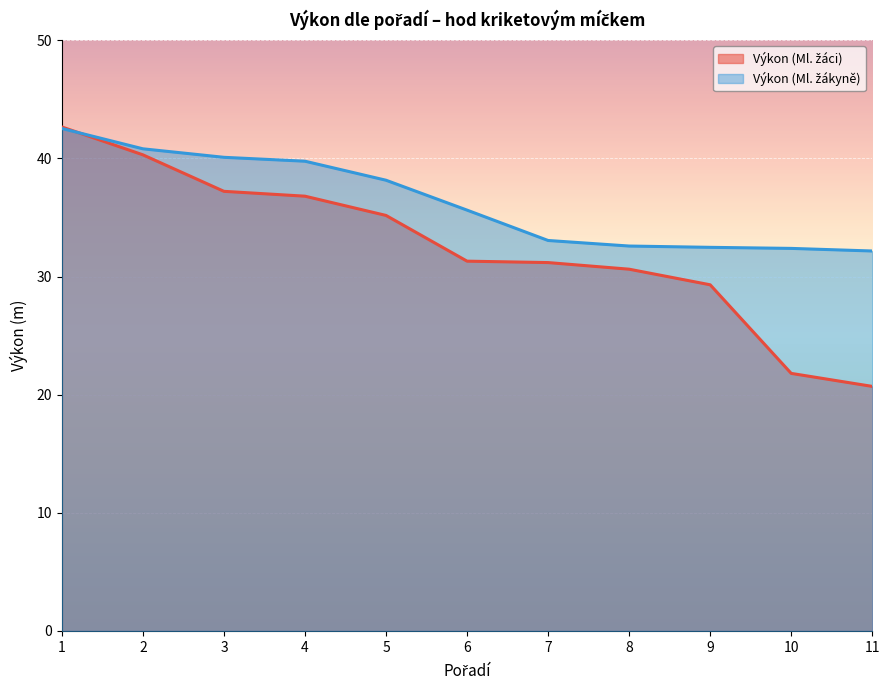

Reading left to right, list all the values displayed in this chart.

Výkon (Ml. žáci): 1=42.7	2=40.3	3=37.2	4=36.8	5=35.2	6=31.3	7=31.2	8=30.6	9=29.3	10=21.8	11=20.7
Výkon (Ml. žákyně): 1=42.5	2=40.8	3=40.1	4=39.8	5=38.1	6=35.6	7=33.0	8=32.6	9=32.5	10=32.4	11=32.2